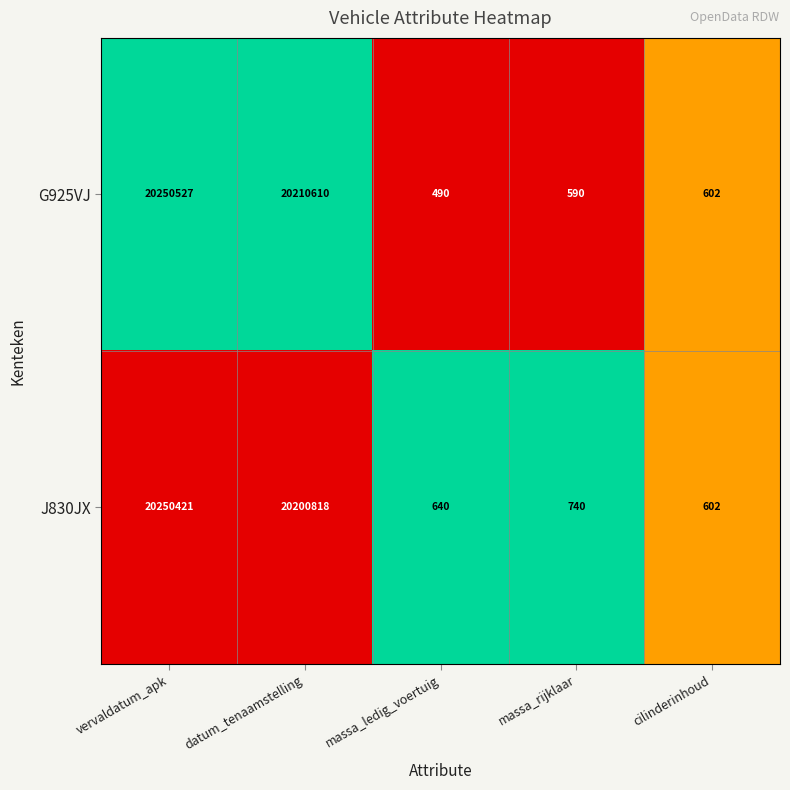

Reading right to left, list all the values displayed in this chart.

G925VJ: cilinderinhoud=602	massa_rijklaar=590	massa_ledig_voertuig=490	datum_tenaamstelling=20210610	vervaldatum_apk=20250527
J830JX: cilinderinhoud=602	massa_rijklaar=740	massa_ledig_voertuig=640	datum_tenaamstelling=20200818	vervaldatum_apk=20250421